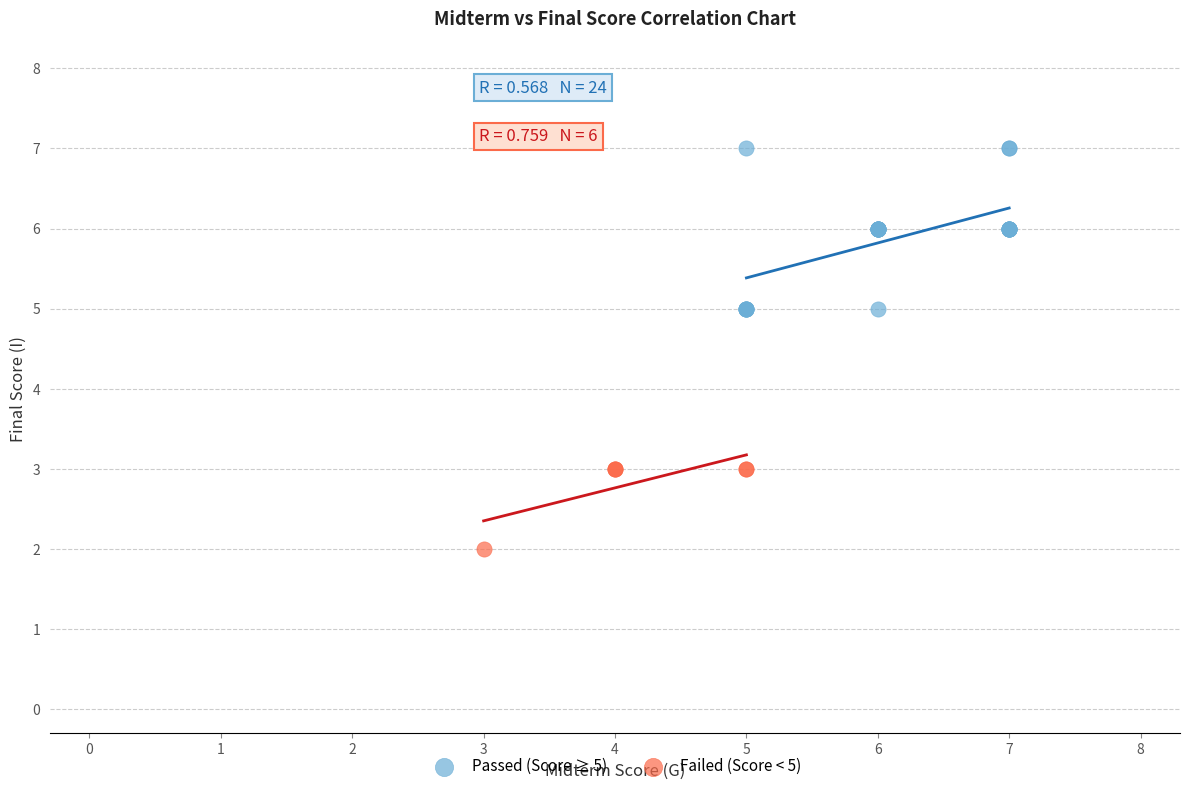

Which series reaches the minimum Y coordinate?

Failed (Score < 5)